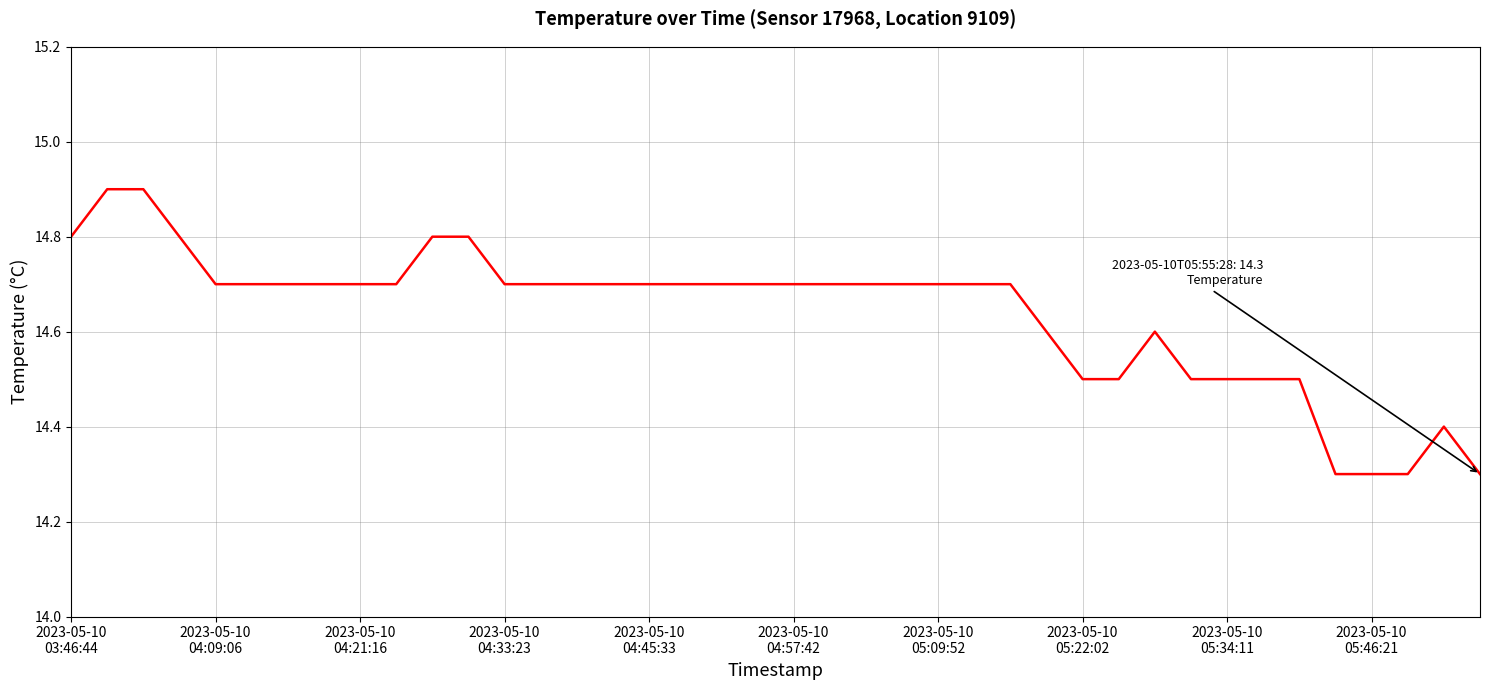

What is the smallest value displayed?

14.3